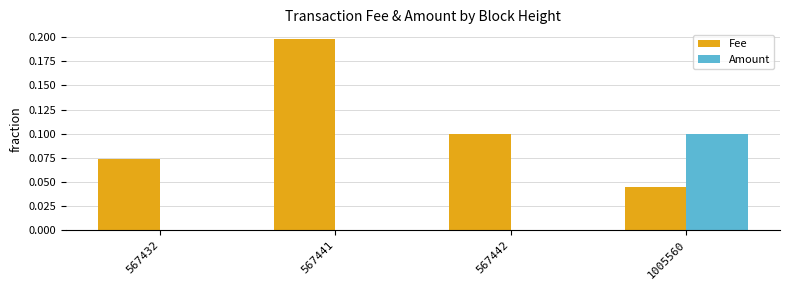

At which label does Amount reach its peak?

1005560